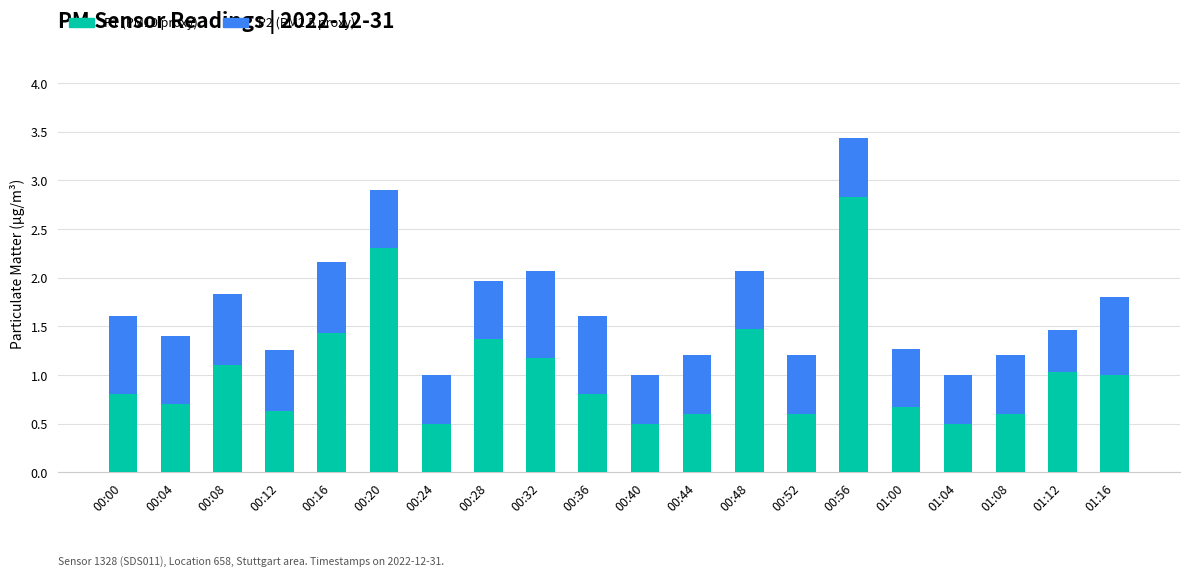

What is the total value across all series at 00:16?

2.2